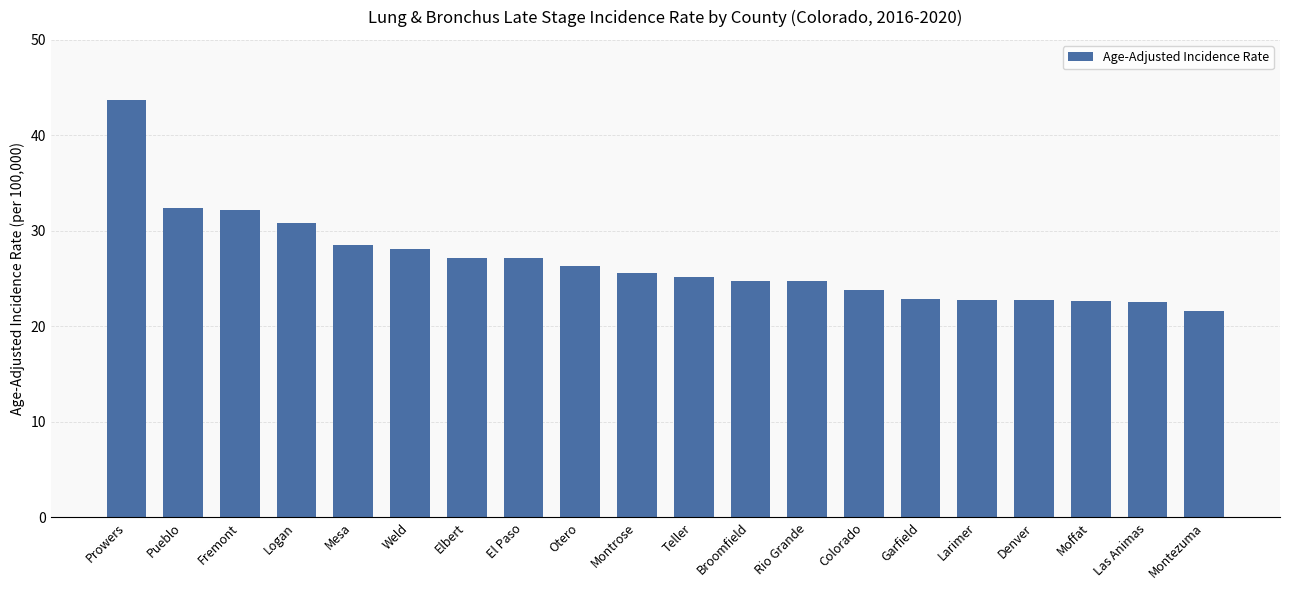

Count the number of categories in the chart.

20